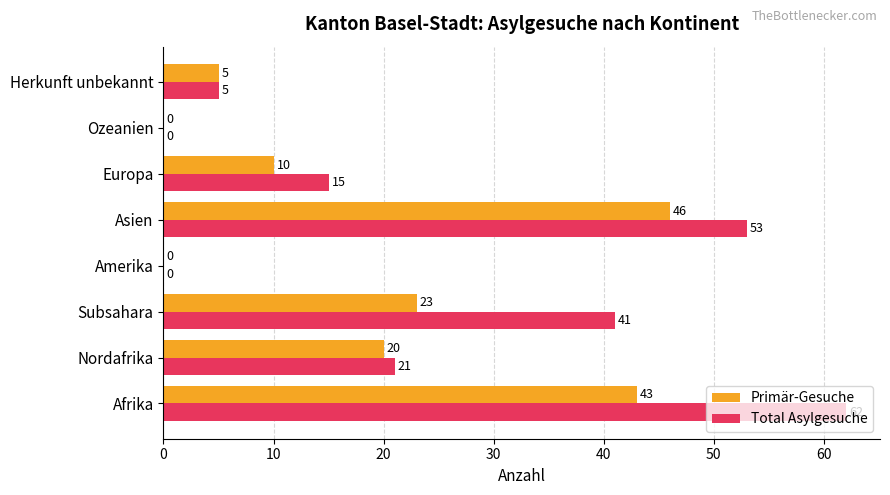

Which series changed the most between Nordafrika and Asien?

Total Asylgesuche